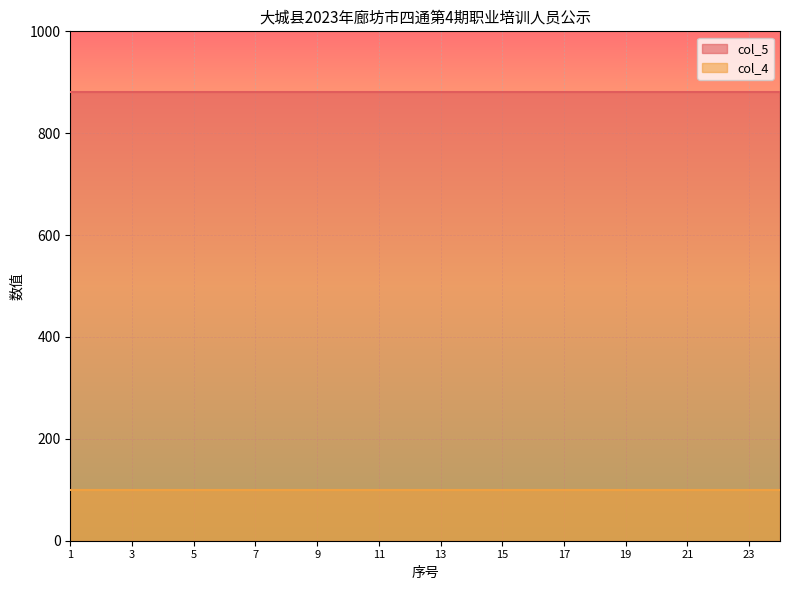

True or false: col_5 has more than 0 points higher than both neighbors.

False